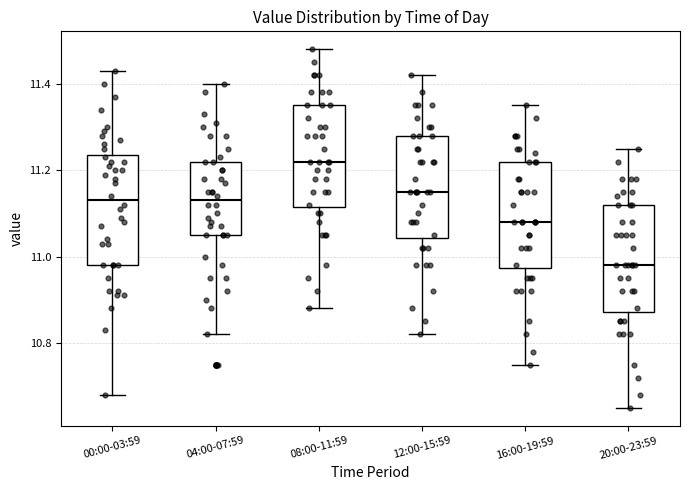

Reading left to right, transcribe this box plot: for each box, give where its median line is, the range the box spans, and where its two whiskers end, as read against the y-axis. The values are not printed on the chart, so give them approximately, as read against the axis.

00:00-03:59: median 11.14, box 10.98 to 11.24, whiskers 10.68 to 11.44
04:00-07:59: median 11.14, box 11.06 to 11.22, whiskers 10.82 to 11.40
08:00-11:59: median 11.22, box 11.12 to 11.36, whiskers 10.88 to 11.48
12:00-15:59: median 11.16, box 11.04 to 11.28, whiskers 10.82 to 11.42
16:00-19:59: median 11.08, box 10.98 to 11.22, whiskers 10.76 to 11.36
20:00-23:59: median 10.98, box 10.88 to 11.12, whiskers 10.66 to 11.26